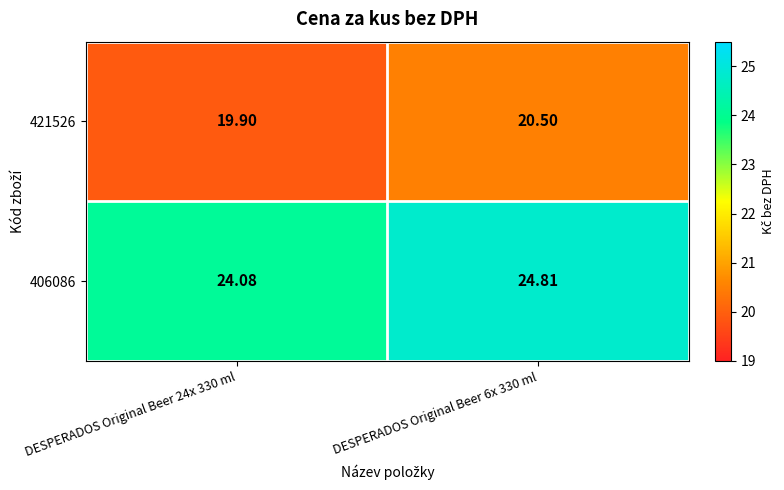

Is the value of 421526 at DESPERADOS Original Beer 24x 330 ml greater than the value of 406086 at DESPERADOS Original Beer 24x 330 ml?

No